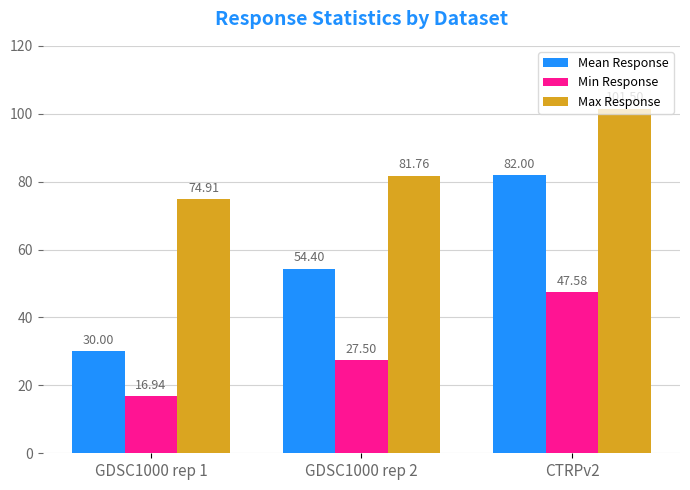

Reading right to left, transcribe all the data shown in this chart.

Mean Response: CTRPv2=82.0	GDSC1000 rep 2=54.4	GDSC1000 rep 1=30.0
Min Response: CTRPv2=47.6	GDSC1000 rep 2=27.5	GDSC1000 rep 1=16.9
Max Response: CTRPv2=101.5	GDSC1000 rep 2=81.8	GDSC1000 rep 1=74.9